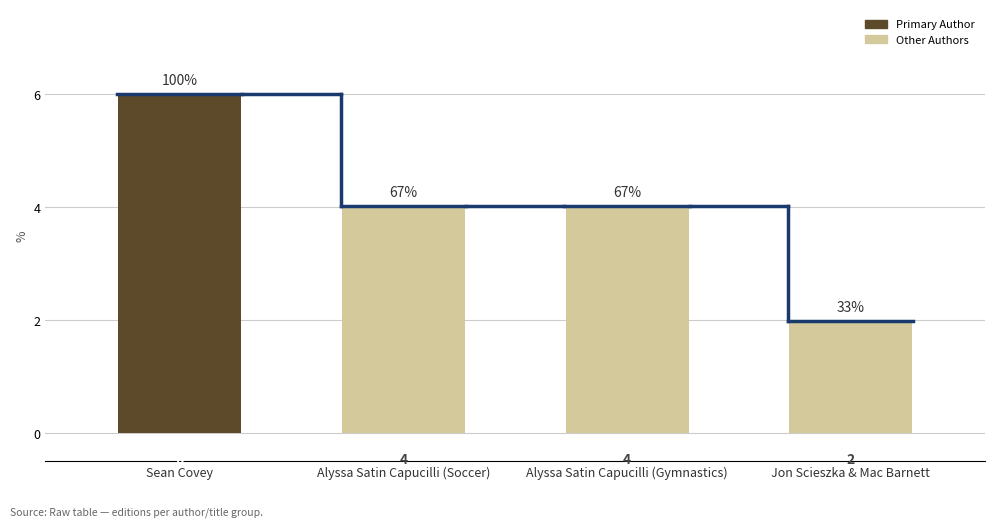

What is the difference between the maximum and minimum values?

4